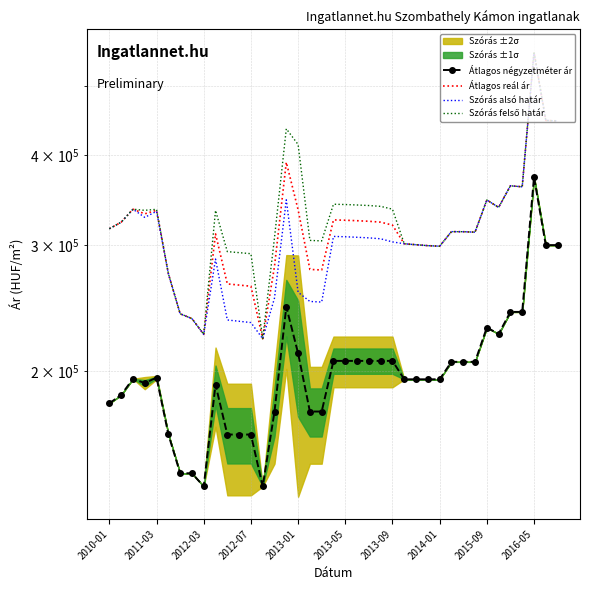

At how many categories does at least one series exceed 547689?

1